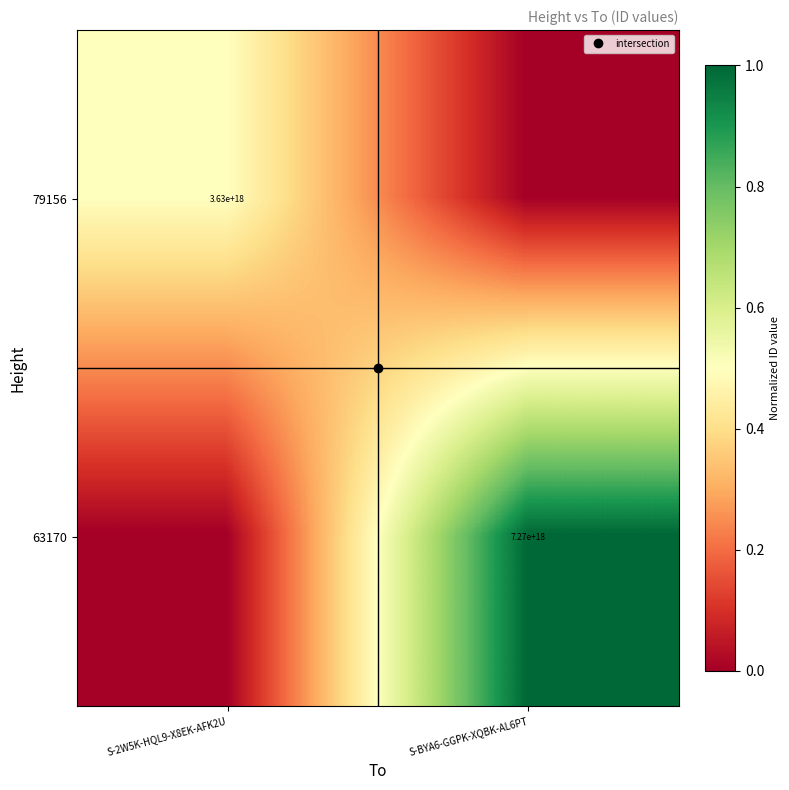

Is the value of 79156 at S-2W5K-HQL9-X8EK-AFK2U greater than the value of 63170 at S-BYA6-GGPK-XQBK-AL6PT?

No